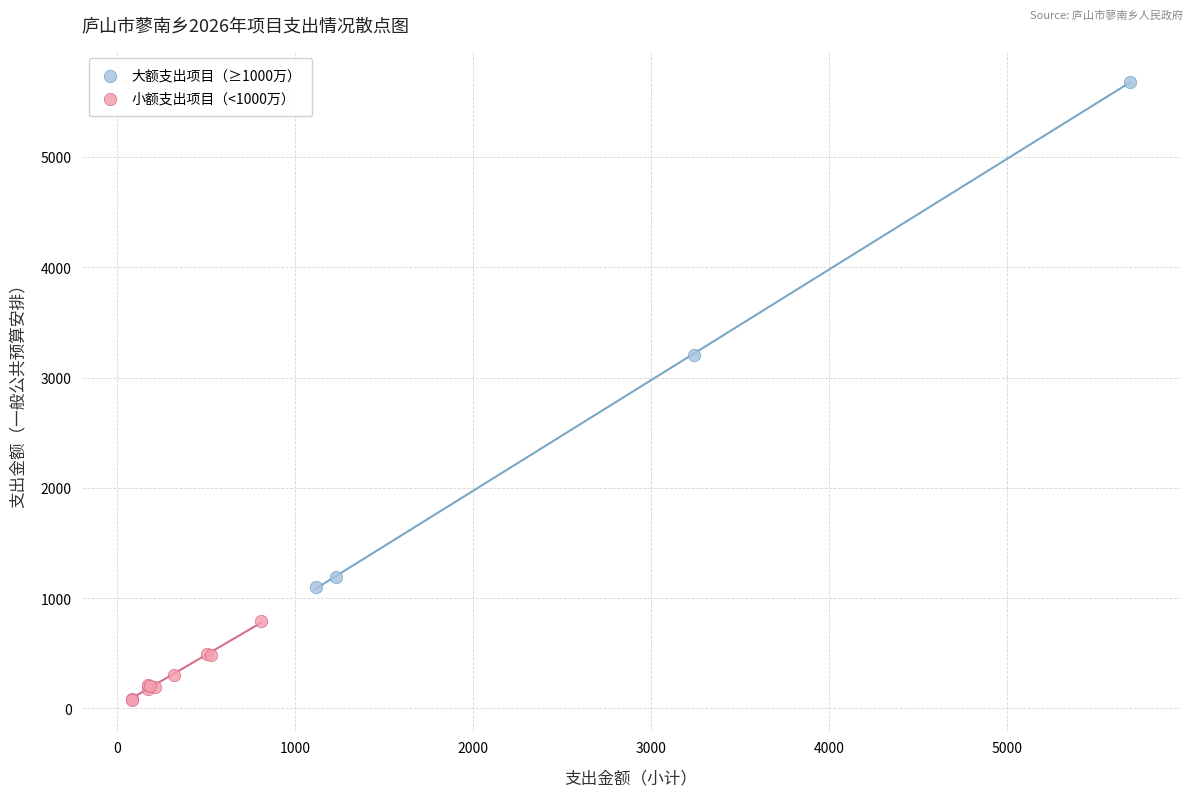

Which series contains the lowest Y value?

小额支出项目（<1000万）